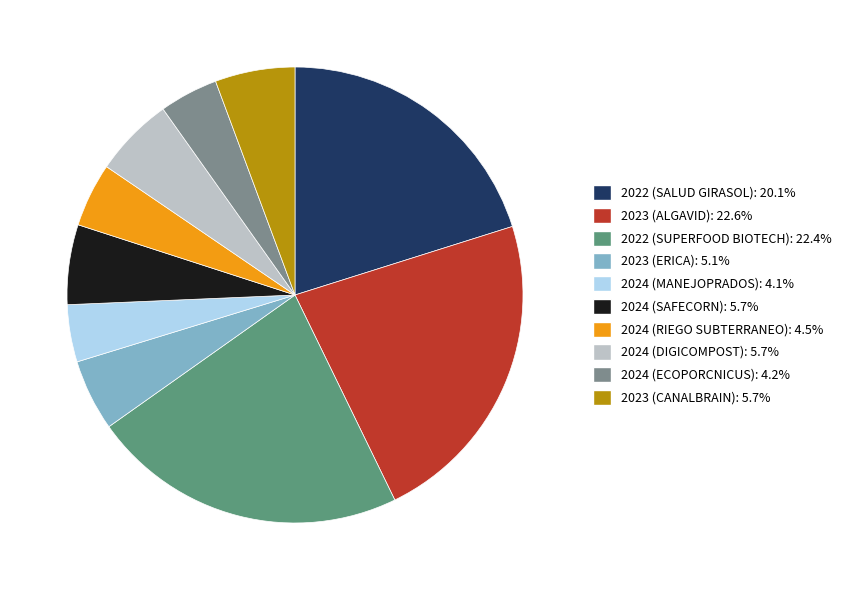

Approximately how many times larger is the value at 2024 (SAFECORN): 5.7% compared to 2022 (SALUD GIRASOL): 20.1%?

0.3